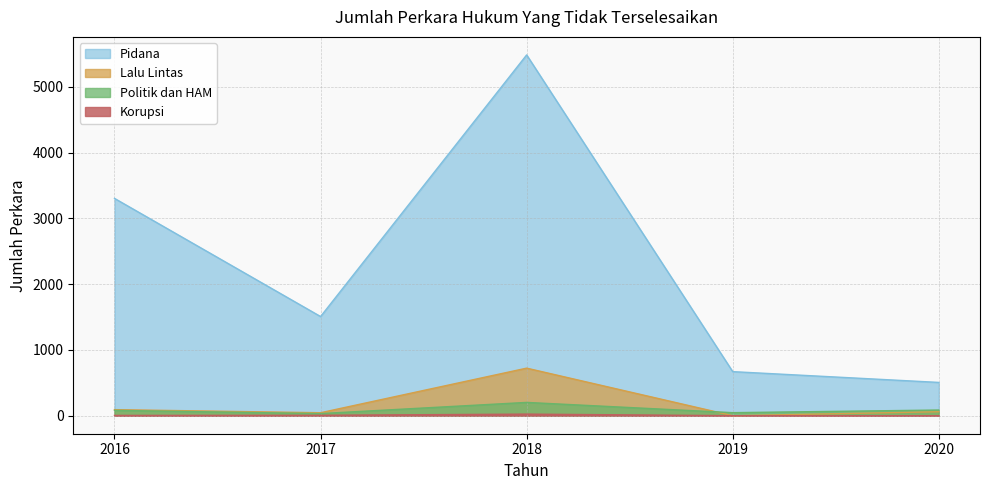

At which label does Pidana first exceed 1508?

2016